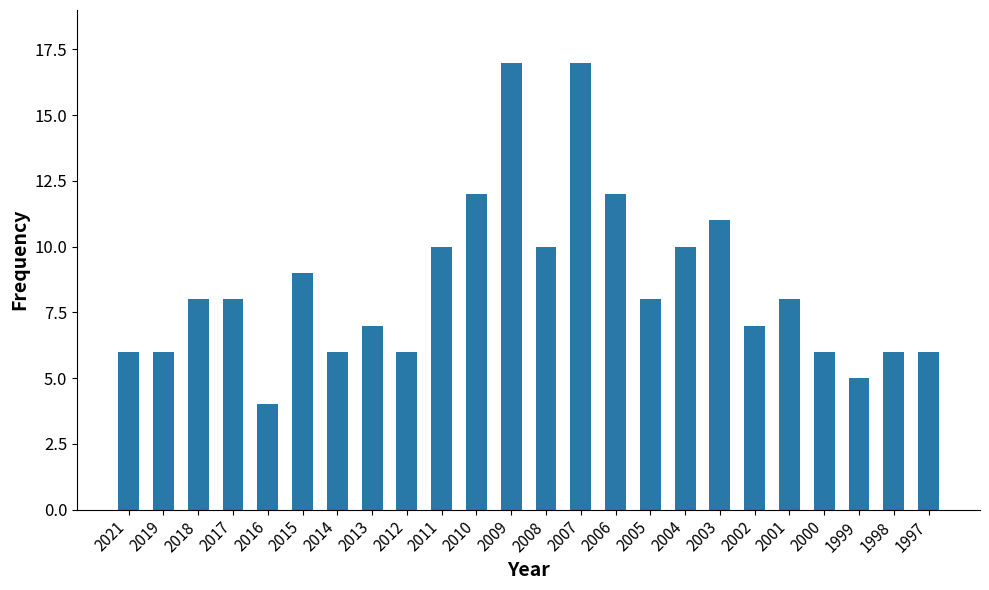

Which label corresponds to the smallest value in the chart?

2016